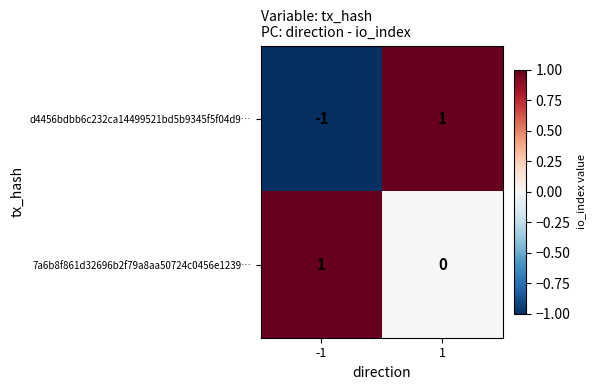

Reading right to left, transcribe all the data shown in this chart.

d4456bdbb6c232ca14499521bd5b9345f5f04d9…: 1=1	-1=-1
7a6b8f861d32696b2f79a8aa50724c0456e1239…: 1=0	-1=1